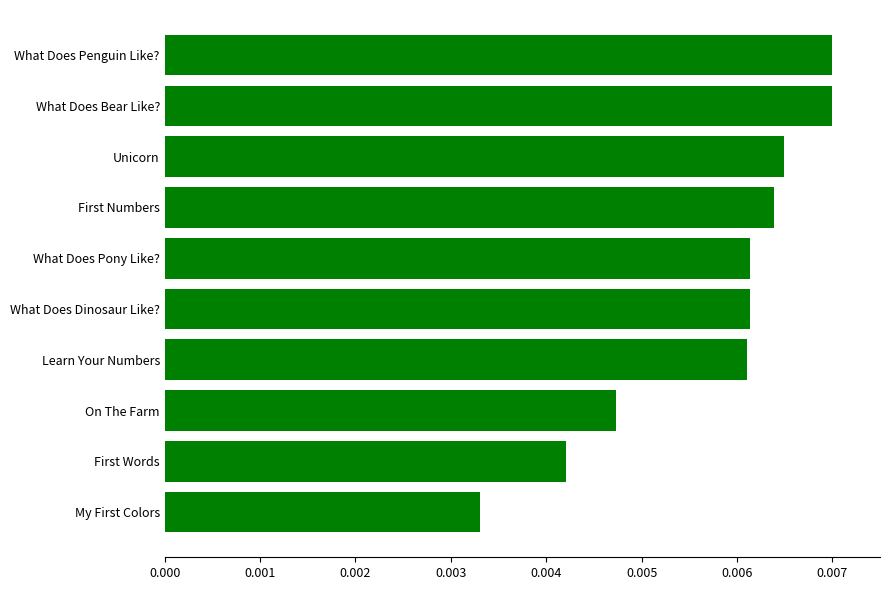

How many bars are there in total?

10